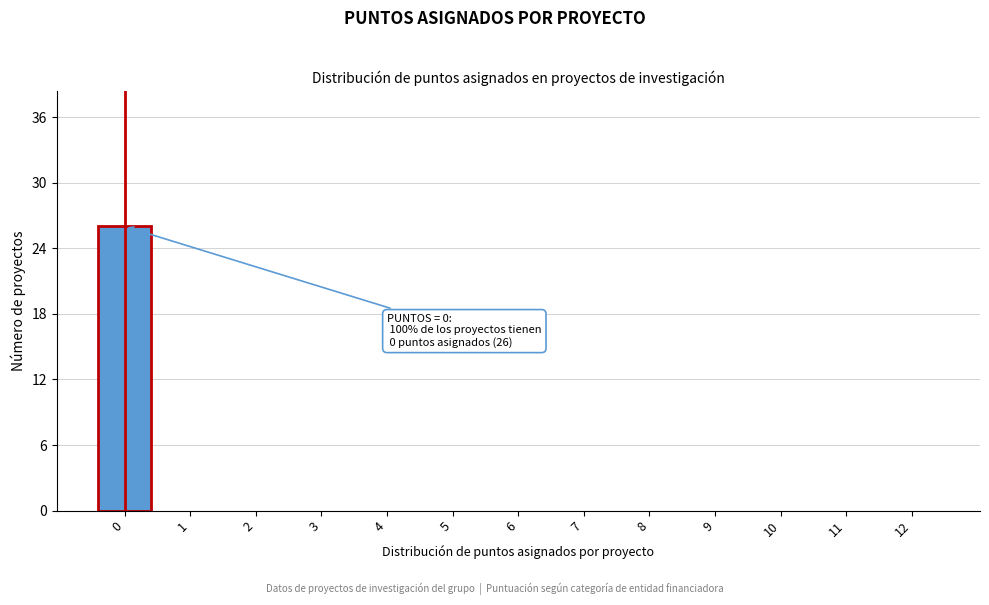

Reading left to right, transcribe all the data shown in this chart.

0=26	1=0	2=0	3=0	4=0	5=0	6=0	7=0	8=0	9=0	10=0	11=0	12=0